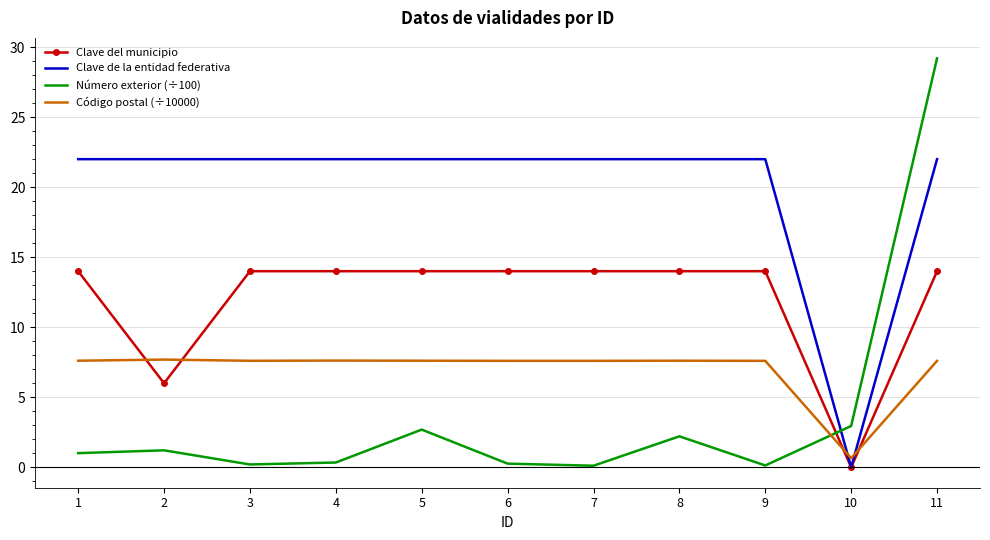

How many intersections are there between Código postal (÷10000) and Número exterior (÷100)?

1